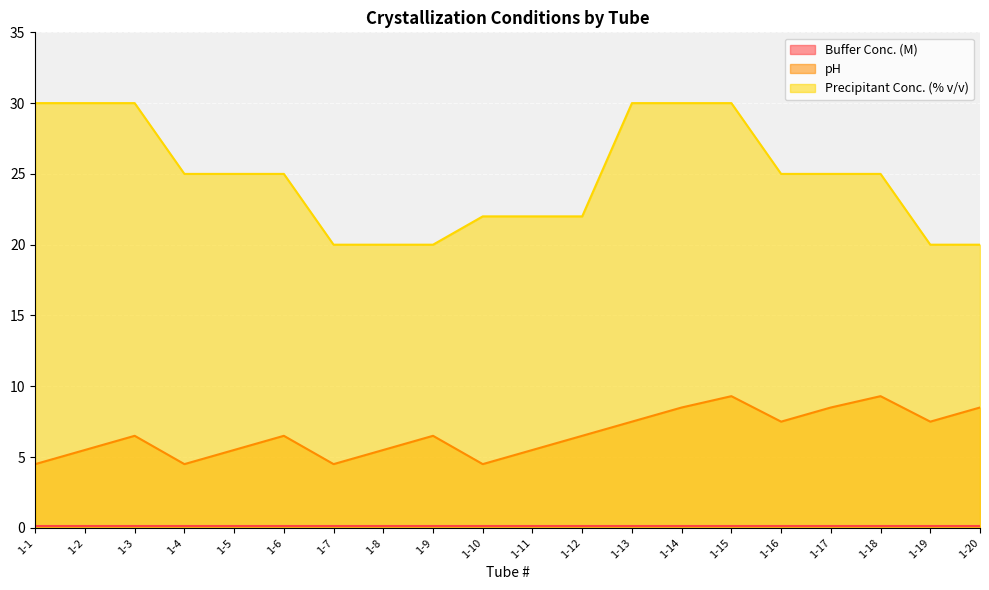

What is the sum of all pH values?

132.6